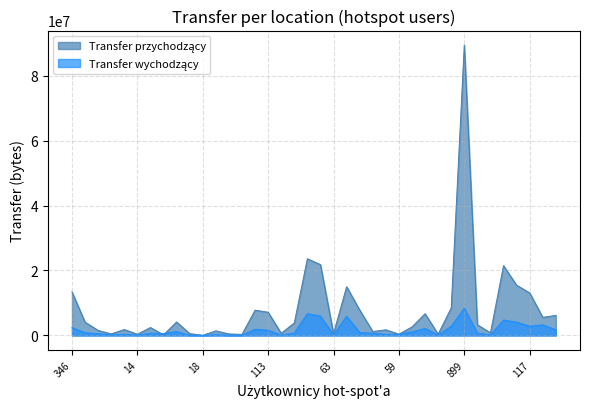

Which series has the largest total across all categories?

Transfer przychodzący